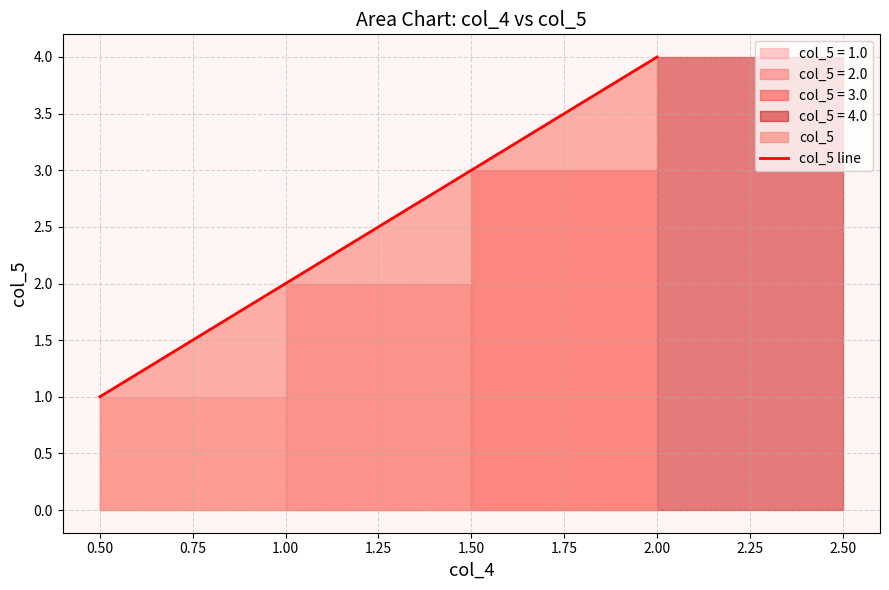

What is the greatest value displayed?

4